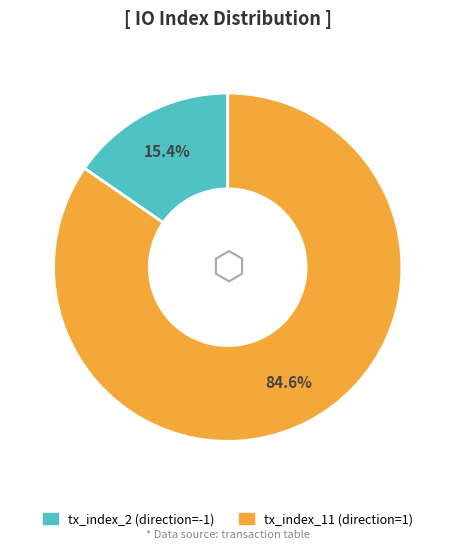

To the nearest percent, what is the average slice percentage?

50%